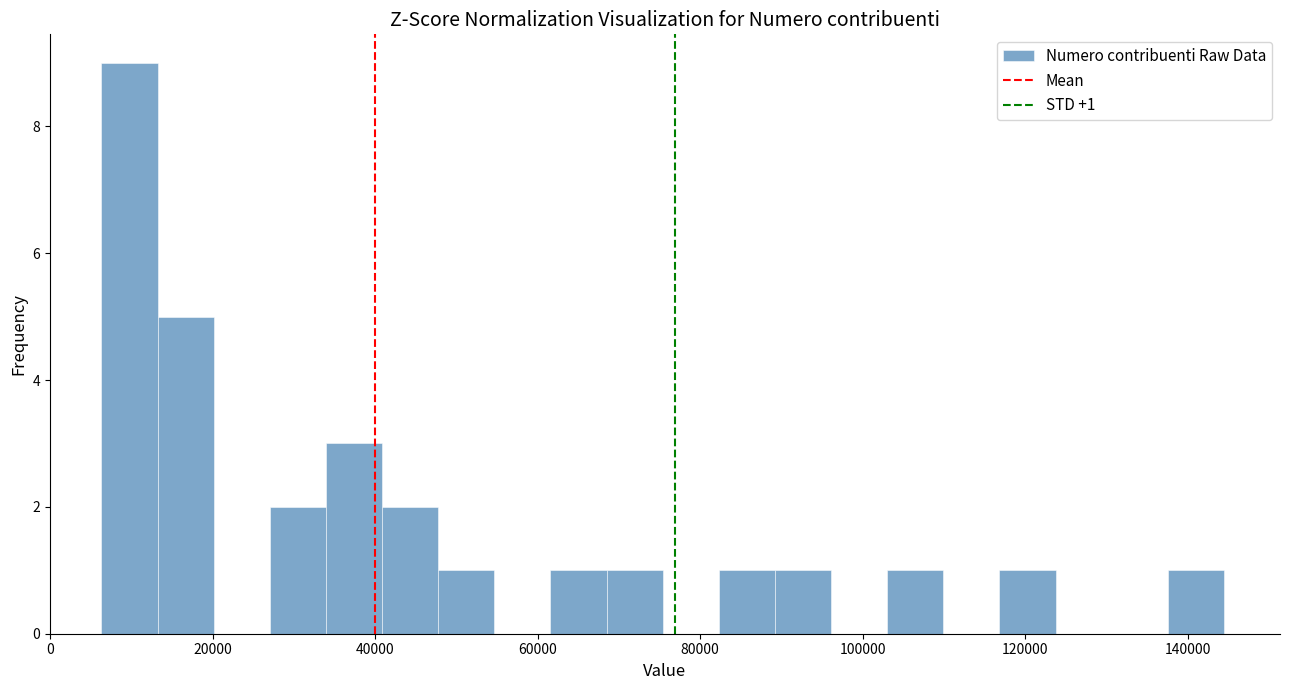

Around what value on the x-axis is the tallest bar? Give the approximate position of its centre, as read against the axis.

10000